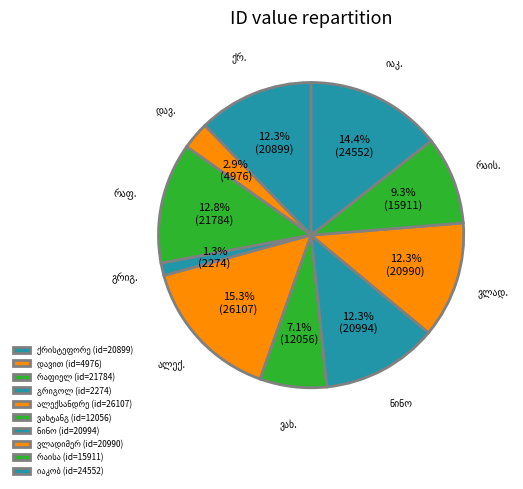

Which has a higher value, ვლადიმერ or ვახტანგ?

ვლადიმერ